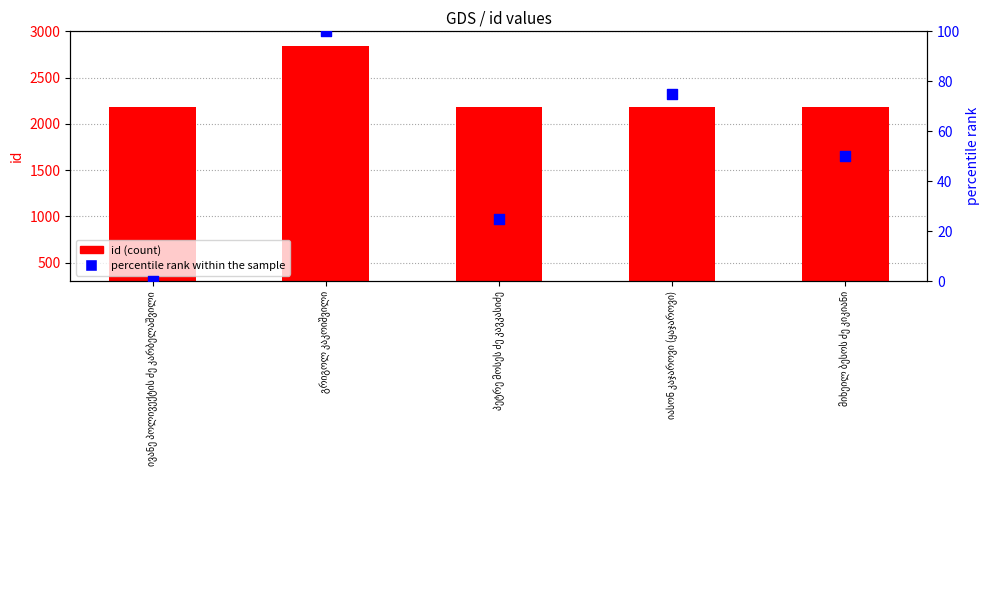

Which series reaches the minimum Y coordinate?

percentile rank within the sample